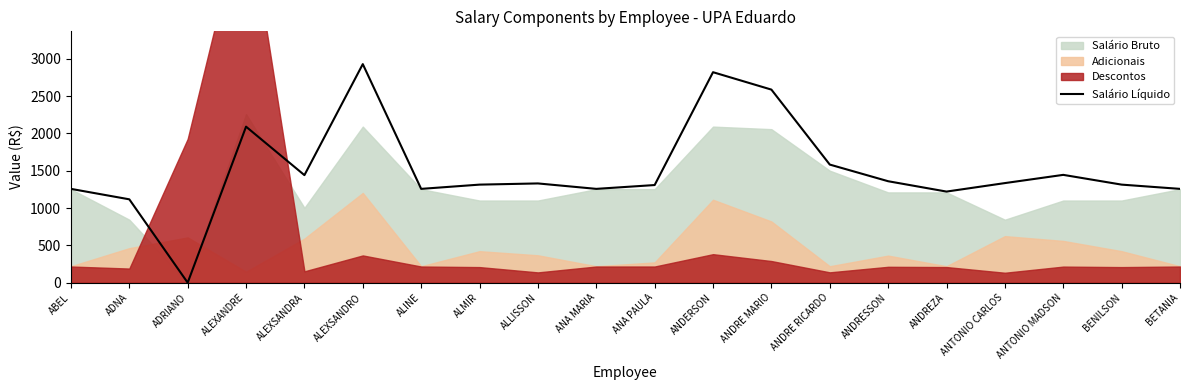

Between ANDRESSON and ANA MARIA, which is larger?

ANDRESSON